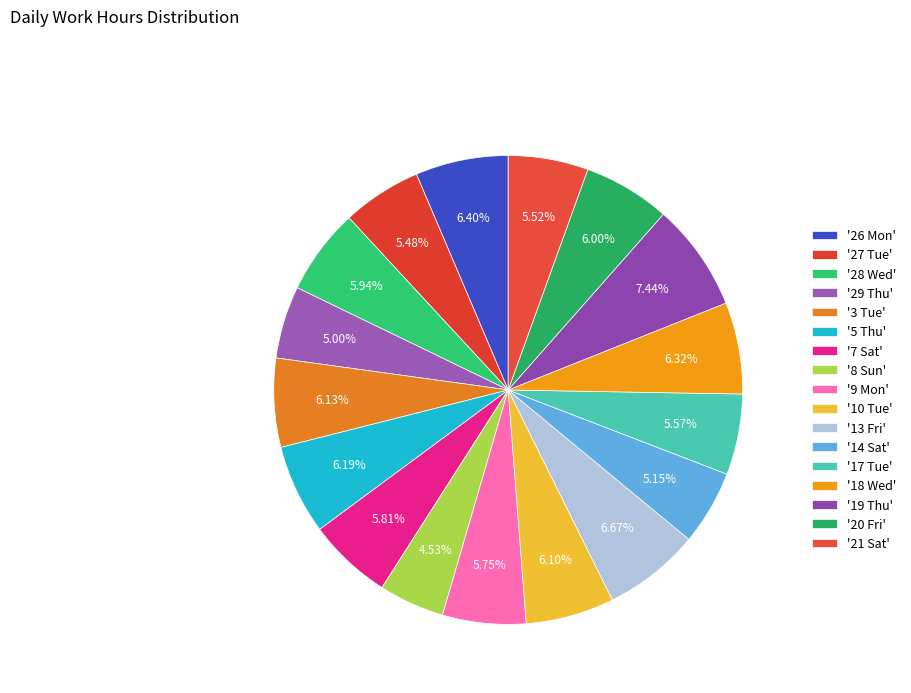

How many slices are in this pie chart?

17